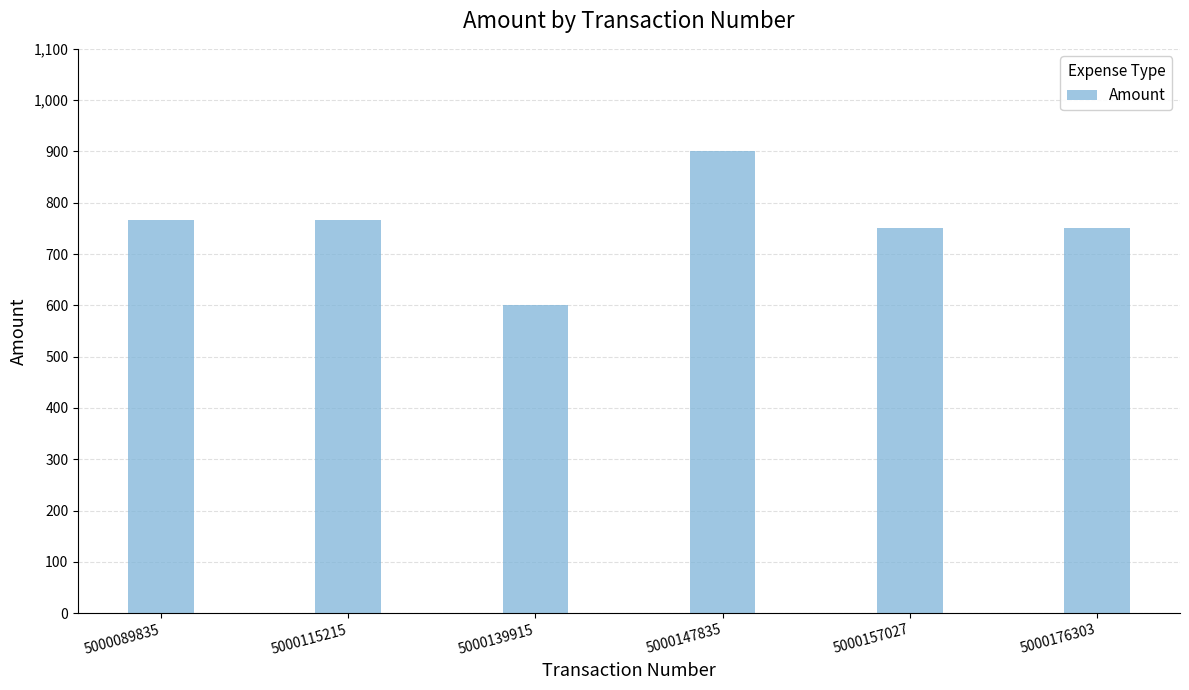

Count the number of data series in this chart.

1